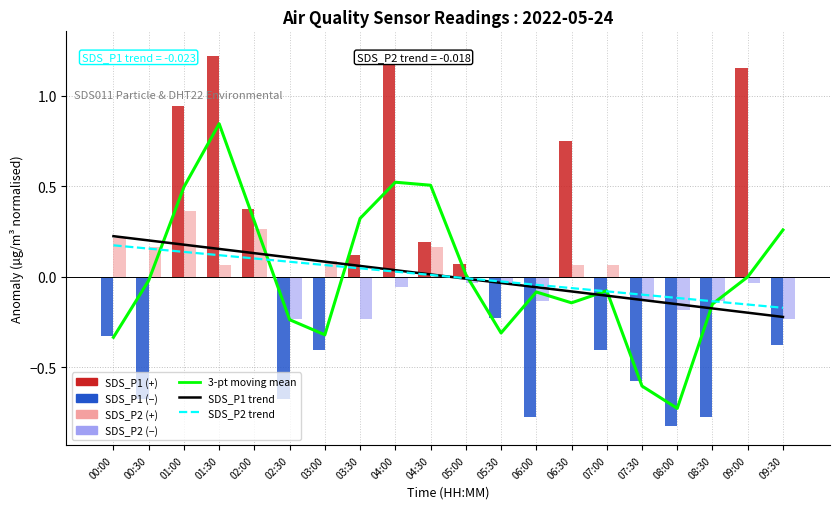

Which series has the largest total across all categories?

3-point moving mean